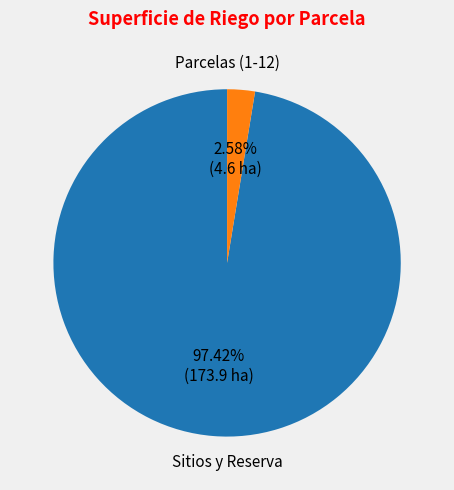

Is there a majority slice in this chart?

Yes